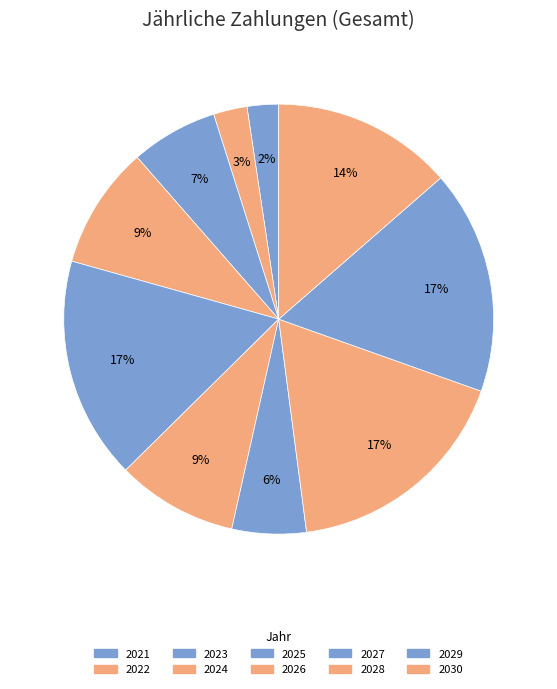

Count the number of slices in the pie.

10